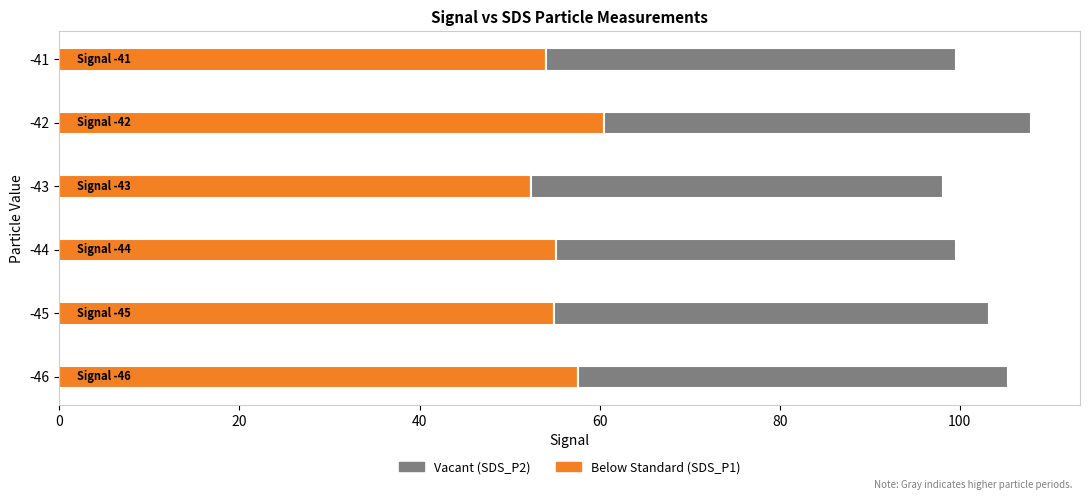

What is the total value across all series at -42?

108.0